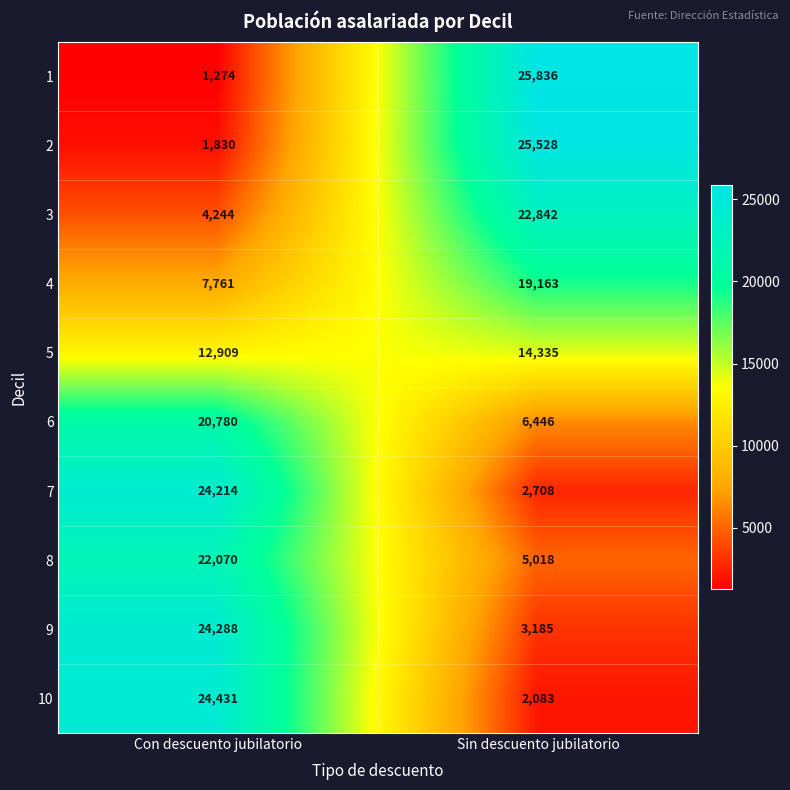

What is the difference between the 5 values at Con descuento jubilatorio and Sin descuento jubilatorio?

1426